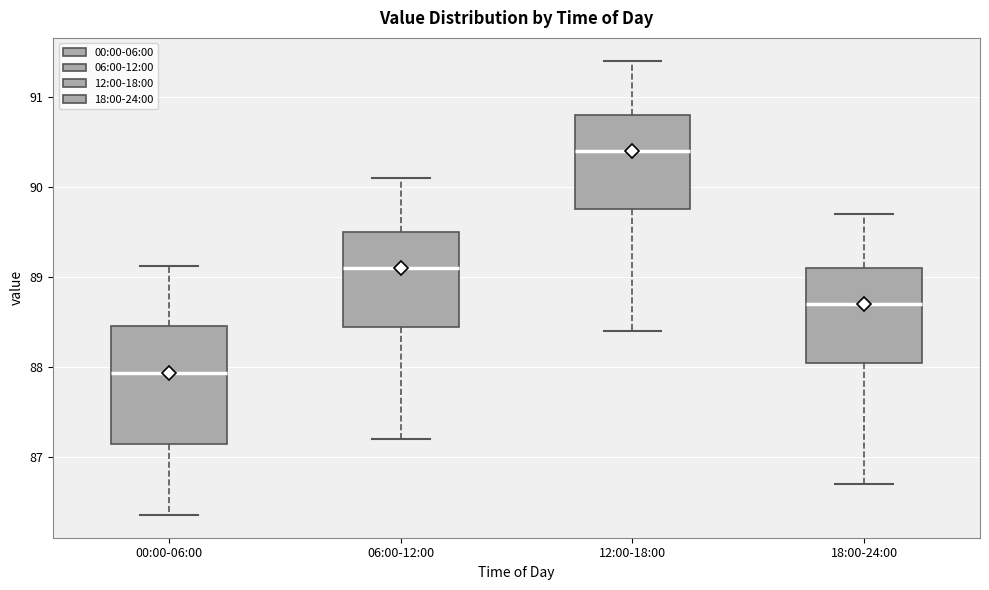

Where does the upper whisker of the box for 12:00-18:00 end on the y-axis? The values are not printed on the chart, so give them approximately, as read against the axis.

91.4